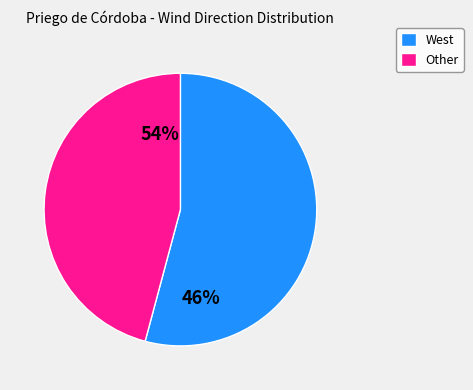

How many slices are in this pie chart?

2